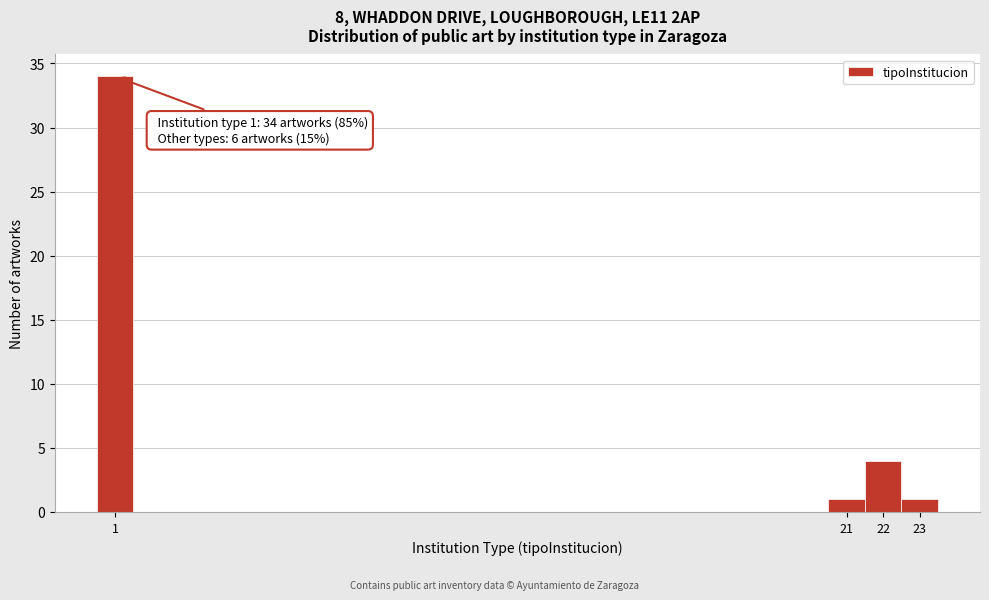

Which range on the x-axis has the tallest bar?

0.5 to 1.5